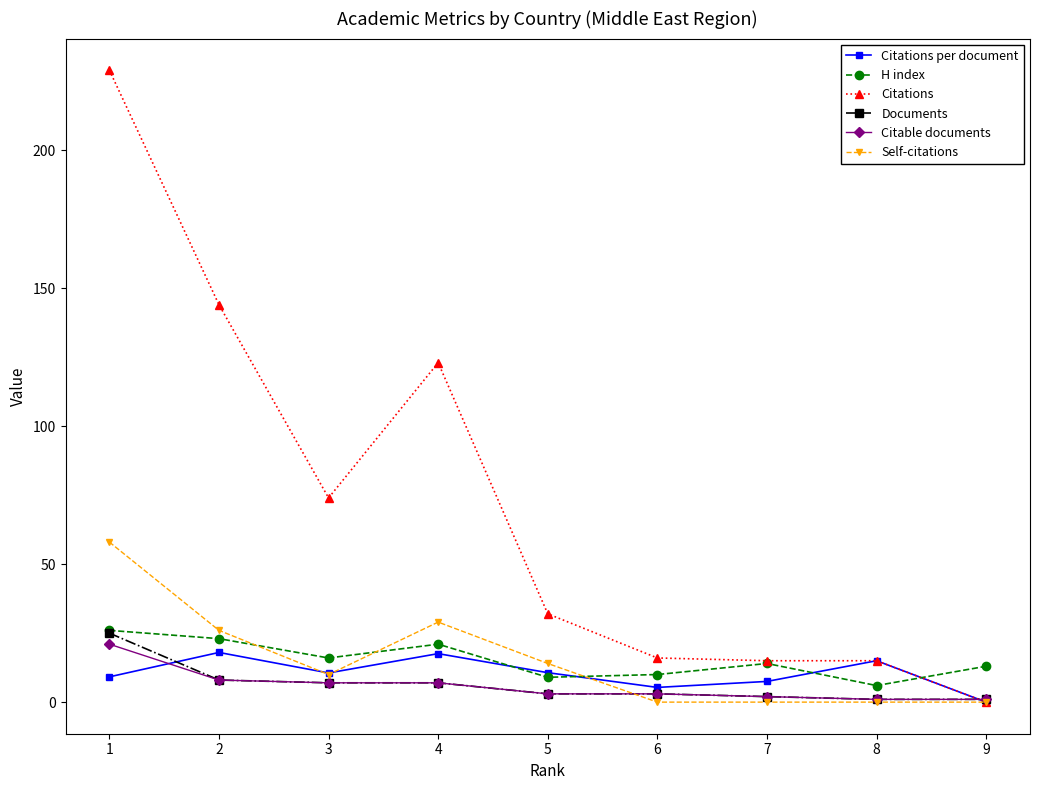

Which series changed the most between 1 and 3?

Citations